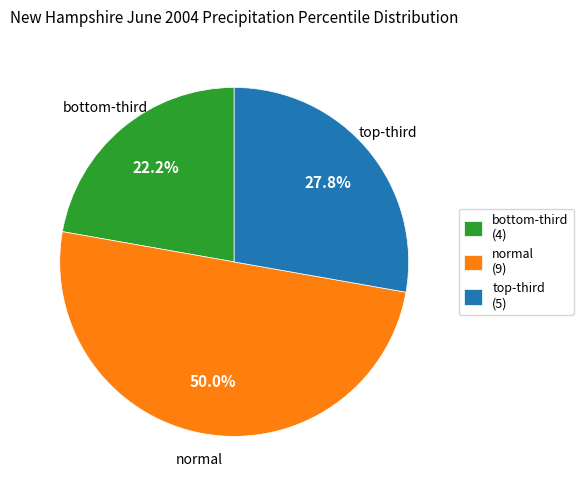

What is the smallest slice in the pie chart?

bottom-third